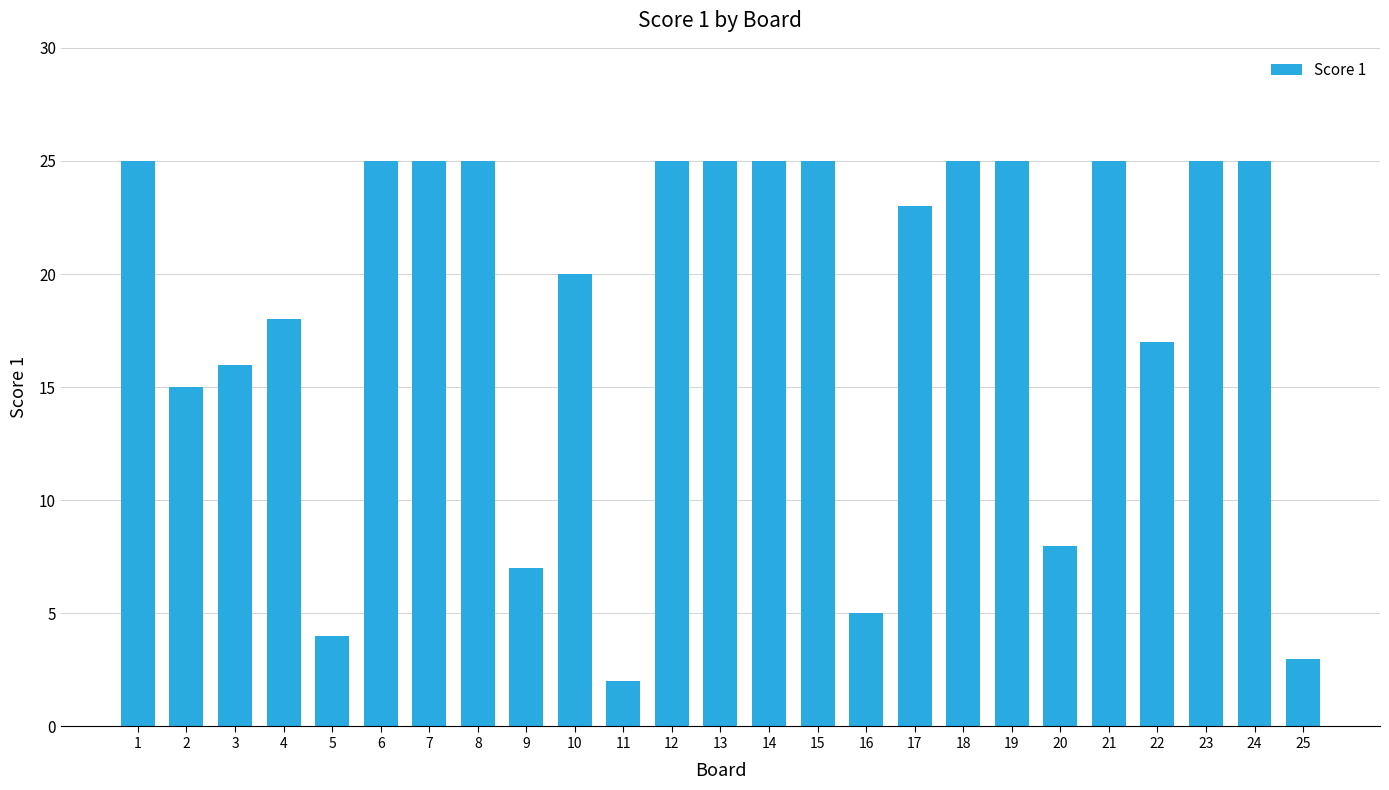

What is the value of the 12th bar from the left?

25